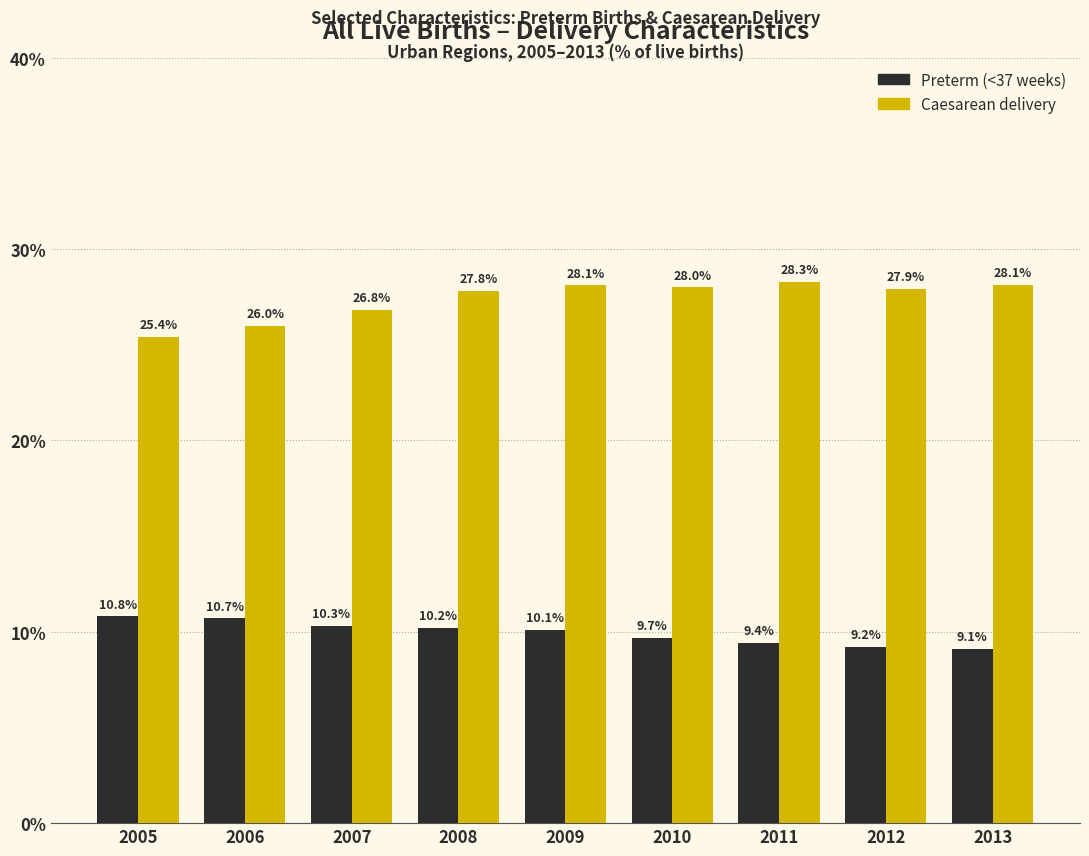

Which series has the largest range (max minus min)?

Caesarean delivery